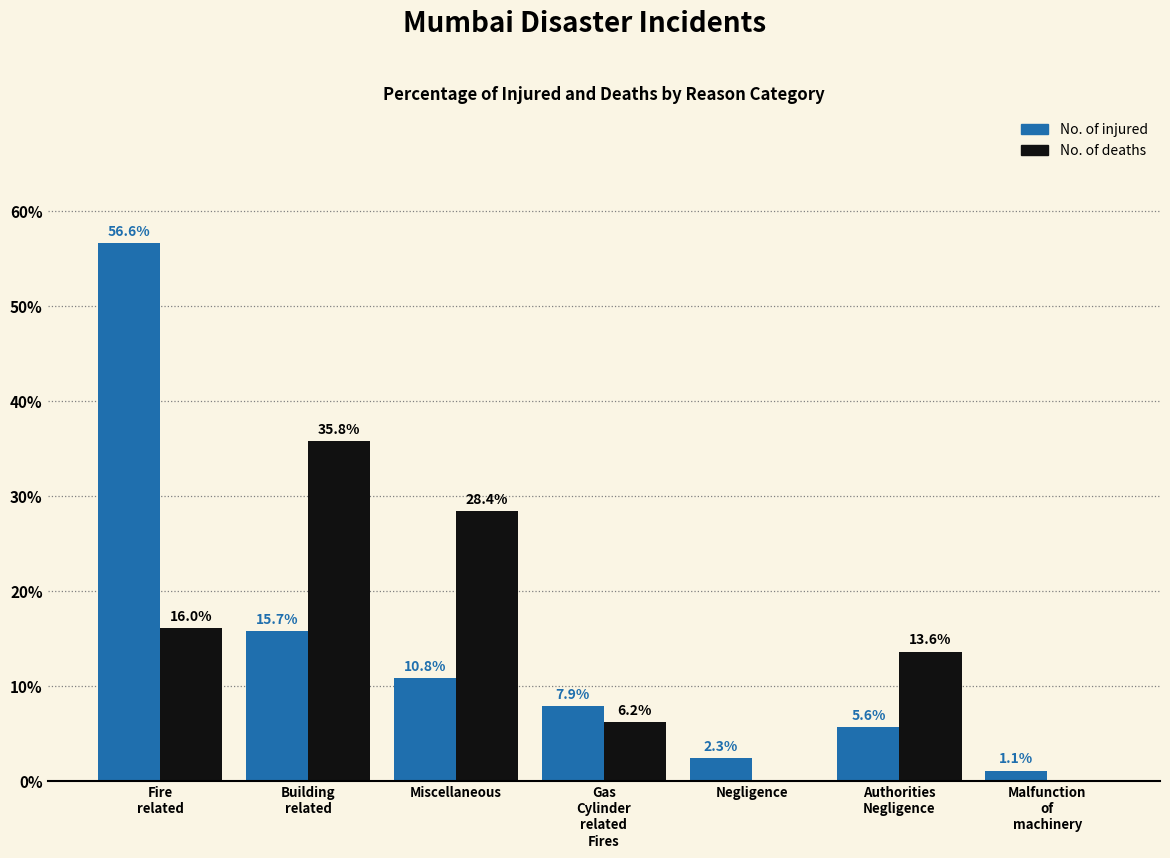

Reading left to right, transcribe all the data shown in this chart.

No. of injured: 56.6	15.7	10.8	7.9	2.3	5.6	1.1
No. of deaths: 16.0	35.8	28.4	6.2	0.0	13.6	0.0